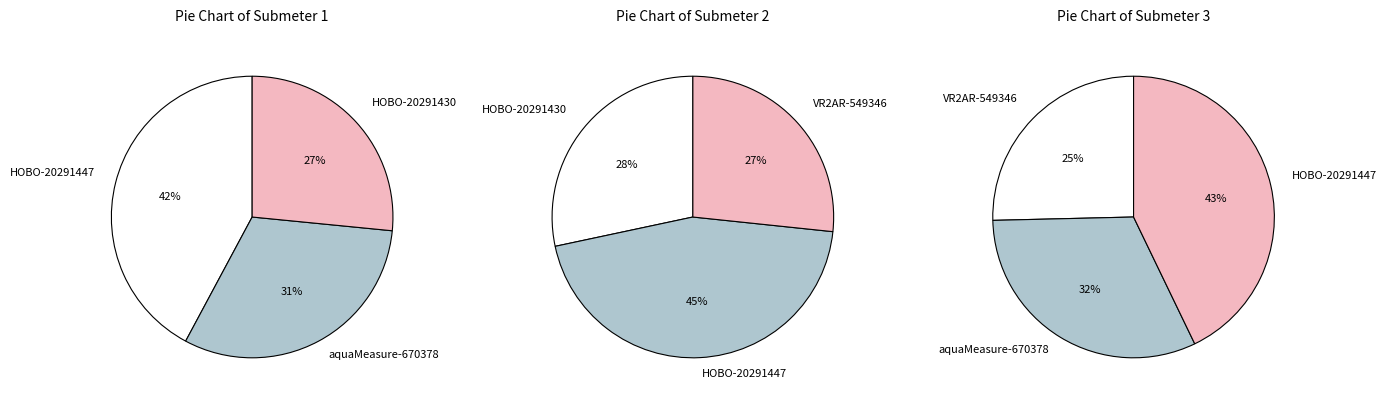

Which slice is the largest?

HOBO-20291447